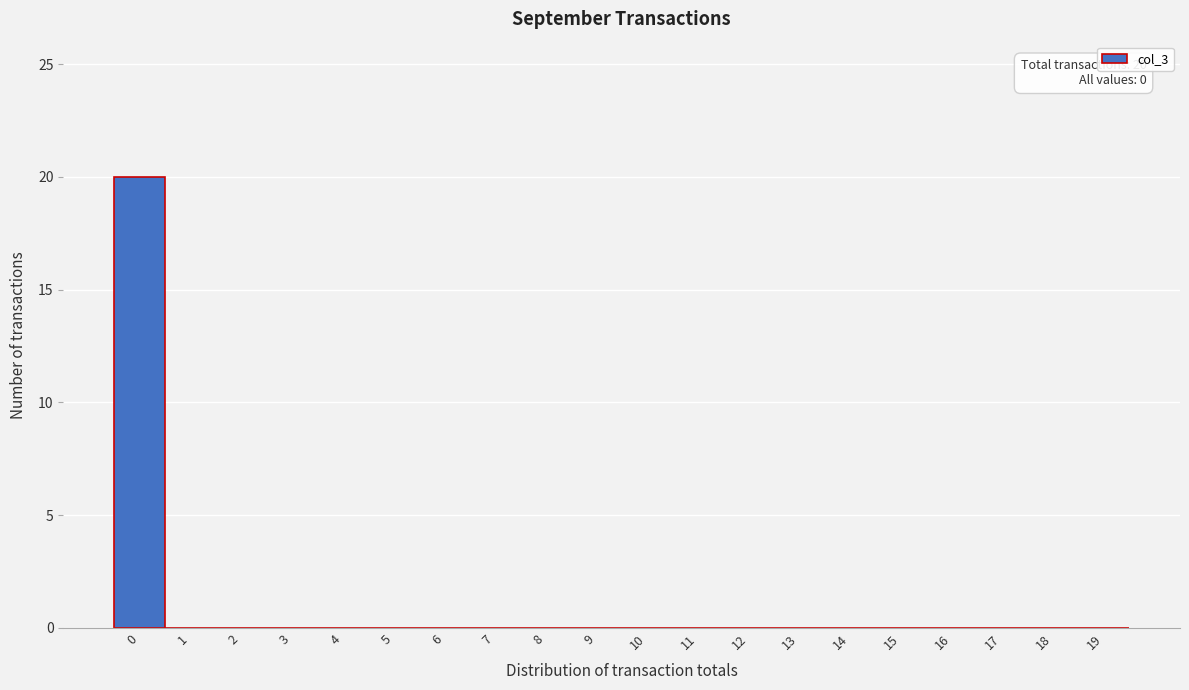

Reading left to right, transcribe all the data shown in this chart.

0=20	1=0	2=0	3=0	4=0	5=0	6=0	7=0	8=0	9=0	10=0	11=0	12=0	13=0	14=0	15=0	16=0	17=0	18=0	19=0